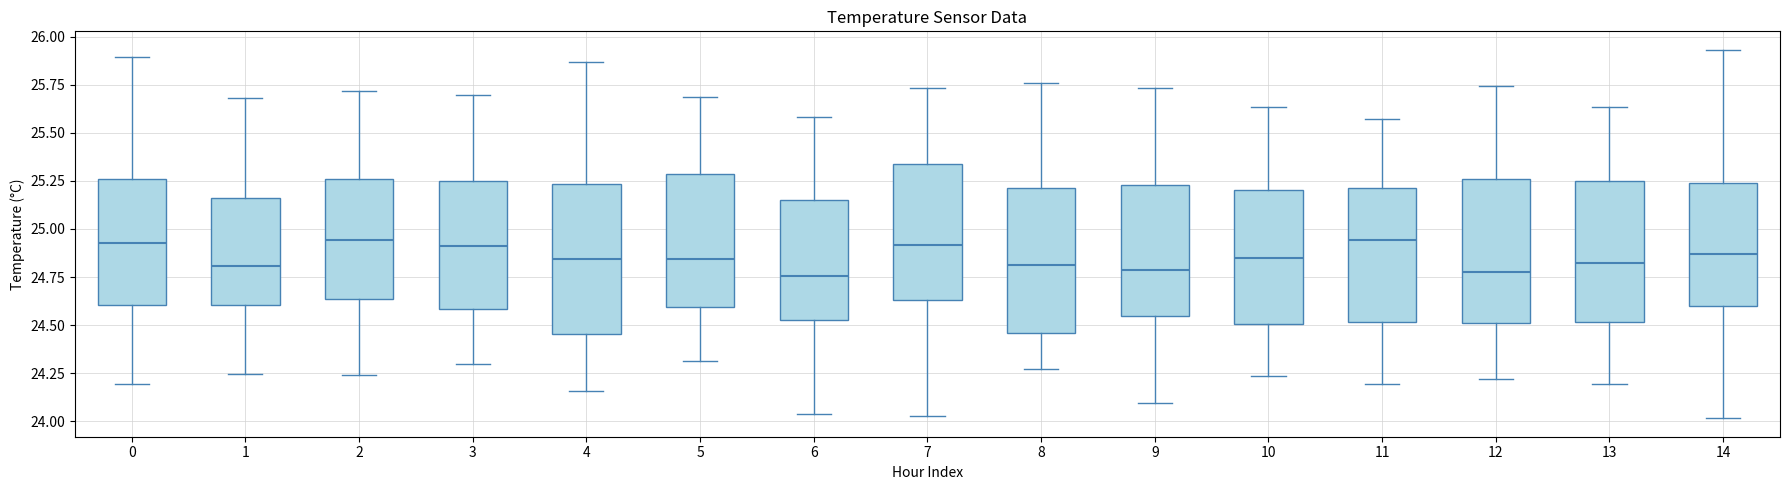

Reading left to right, read every box against the y-axis: the position of its median line, the range the box covers, and the ends of its whiskers. The values are not printed on the chart, so give them approximately, as read against the axis.

0: median 24.95, box 24.60 to 25.25, whiskers 24.20 to 25.90
1: median 24.80, box 24.60 to 25.15, whiskers 24.25 to 25.70
2: median 24.95, box 24.65 to 25.25, whiskers 24.25 to 25.70
3: median 24.90, box 24.60 to 25.25, whiskers 24.30 to 25.70
4: median 24.85, box 24.45 to 25.25, whiskers 24.15 to 25.85
5: median 24.85, box 24.60 to 25.30, whiskers 24.30 to 25.70
6: median 24.75, box 24.55 to 25.15, whiskers 24.05 to 25.60
7: median 24.90, box 24.65 to 25.35, whiskers 24.05 to 25.75
8: median 24.80, box 24.45 to 25.20, whiskers 24.25 to 25.75
9: median 24.80, box 24.55 to 25.25, whiskers 24.10 to 25.75
10: median 24.85, box 24.50 to 25.20, whiskers 24.25 to 25.65
11: median 24.95, box 24.50 to 25.20, whiskers 24.20 to 25.55
12: median 24.75, box 24.50 to 25.25, whiskers 24.20 to 25.75
13: median 24.80, box 24.50 to 25.25, whiskers 24.20 to 25.65
14: median 24.85, box 24.60 to 25.25, whiskers 24.00 to 25.95